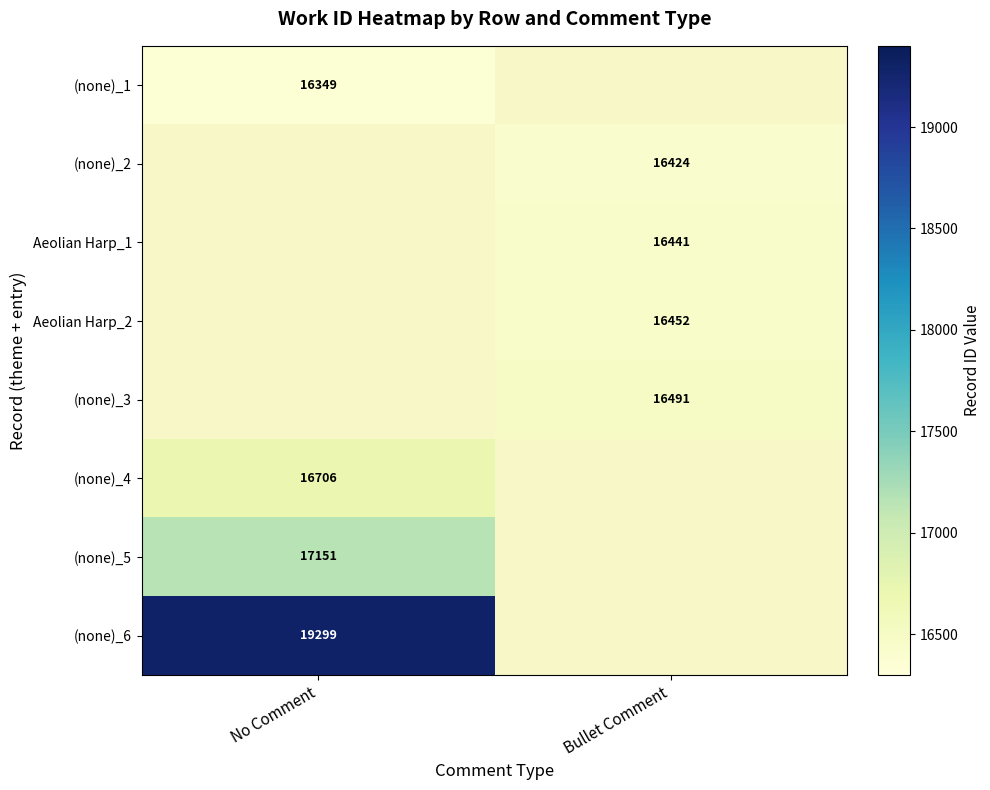

True or false: (none)_4 has a value of 8344 at No Comment.

False